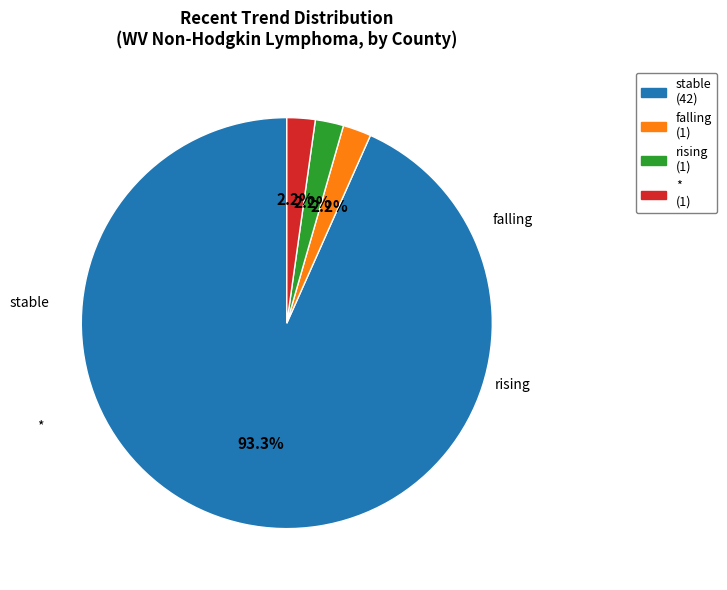

What is the largest slice in the pie chart?

stable